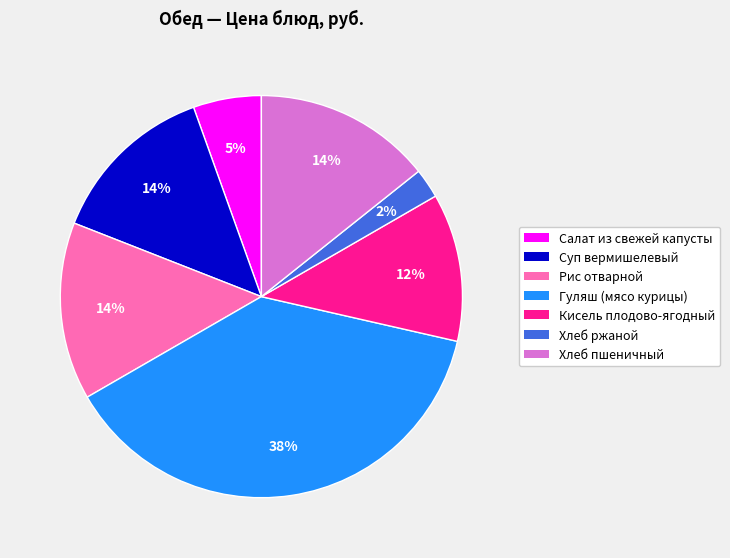

To the nearest percent, what is the difference between the largest and smallest slice percentages?

36%